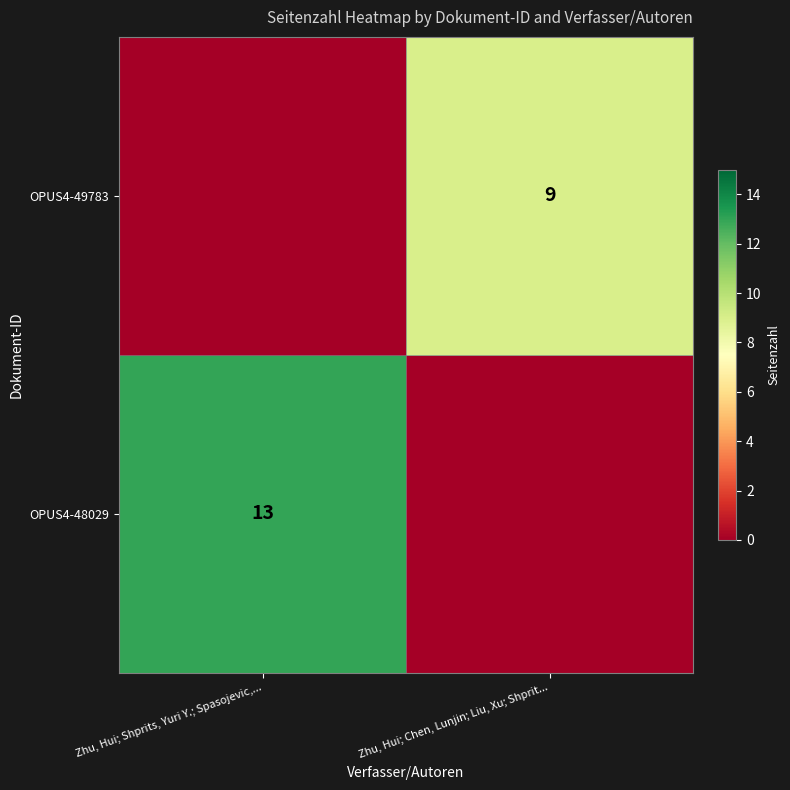

The OPUS4-49783 series shows 9 at Zhu, Hui; Chen, Lunjin; Liu, Xu; Shprit.... True or false?

True